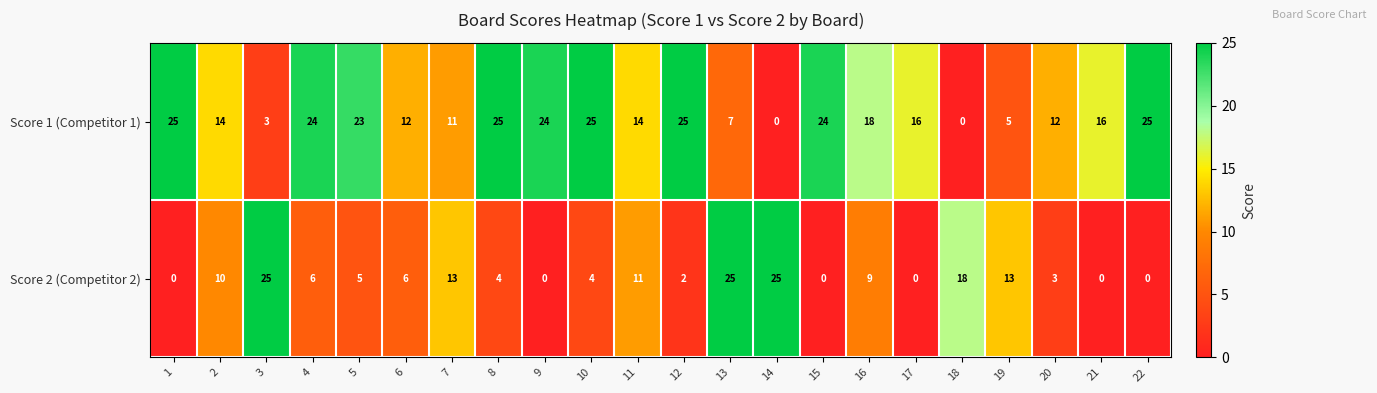

What is the spread (max minus min) of values at 22?

25